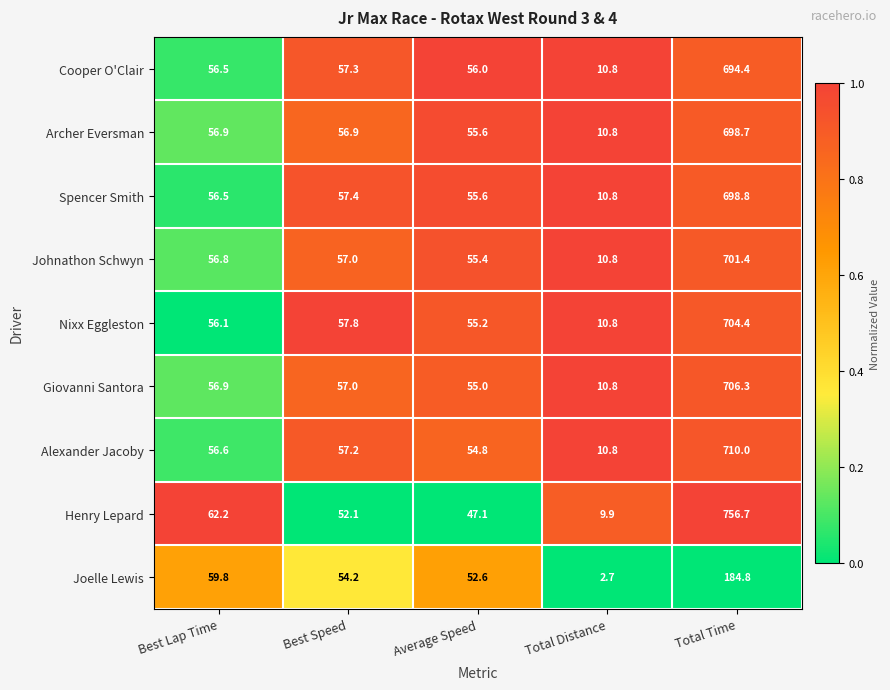

Rank the series by their maximum value, from lowest to highest.

Joelle Lewis, Cooper O'Clair, Archer Eversman, Spencer Smith, Johnathon Schwyn, Nixx Eggleston, Giovanni Santora, Alexander Jacoby, Henry Lepard